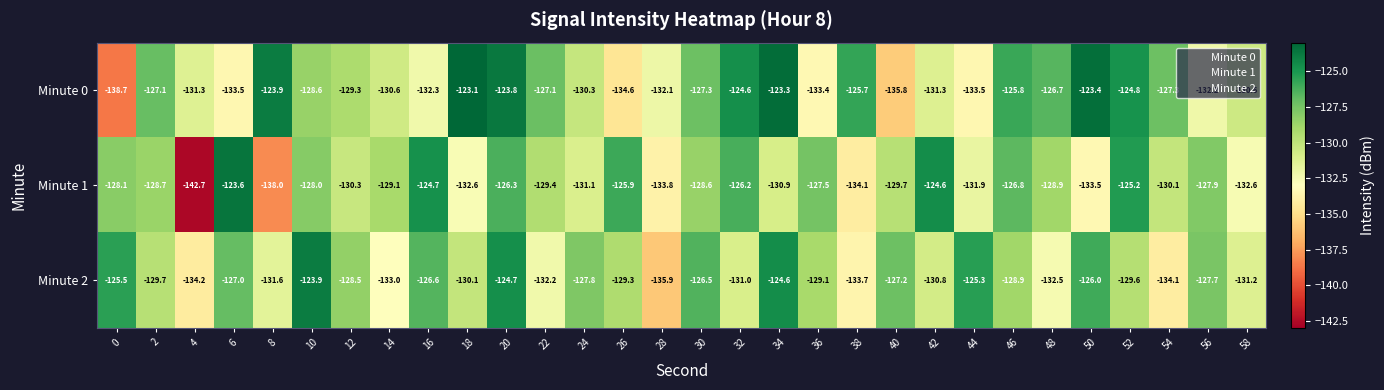

What is the difference between the Minute 0 values at 16 and 44?

1.2